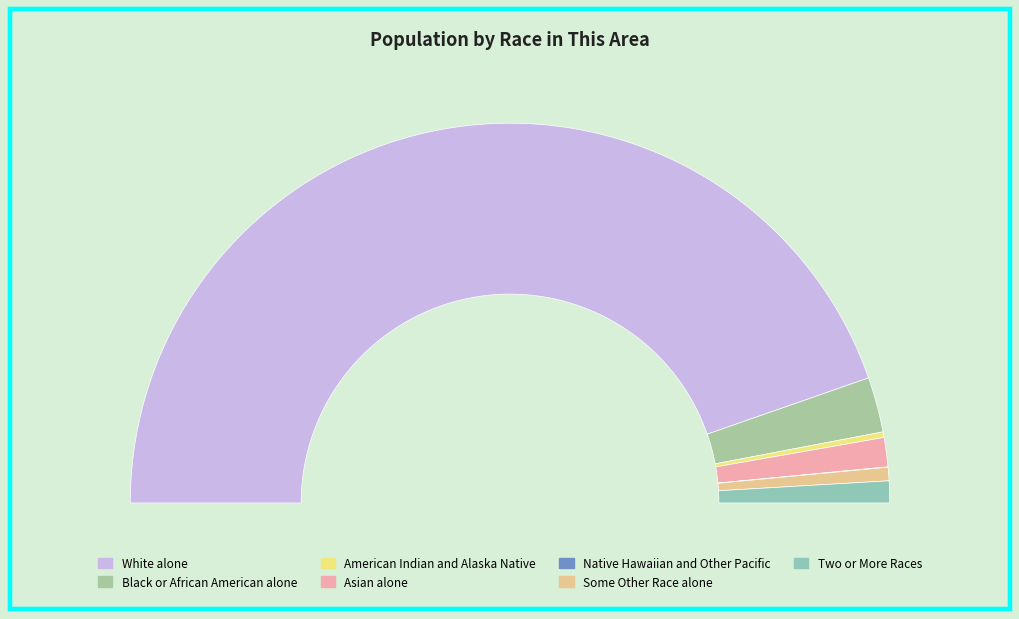

What percentage is NOT represented by Asian alone?

97.5%